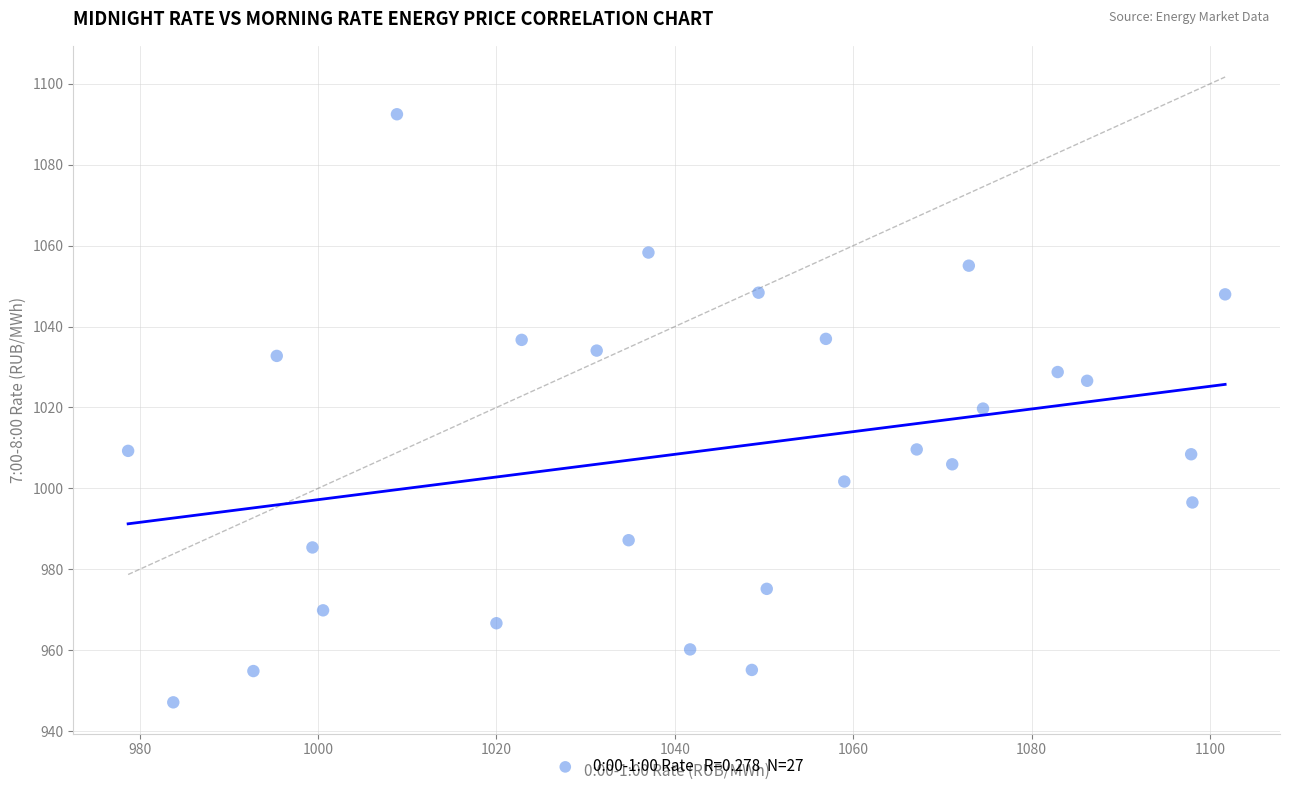

What is the range of X values (max minus min)?

123.0